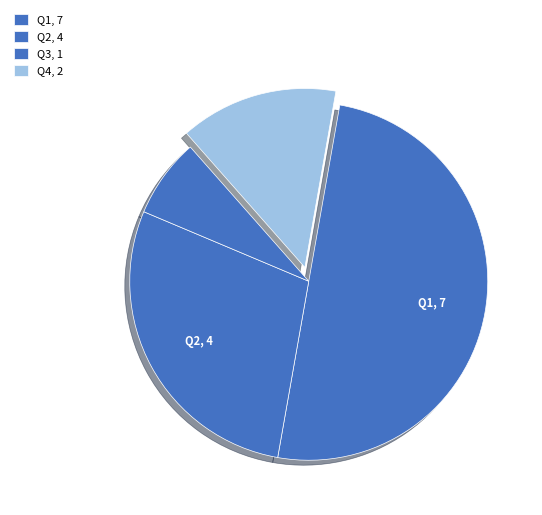

To the nearest percent, what portion does Q2 represent?

29%